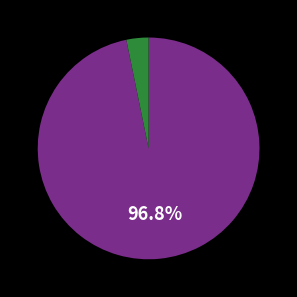

Is there any slice that represents more than half of the pie?

Yes